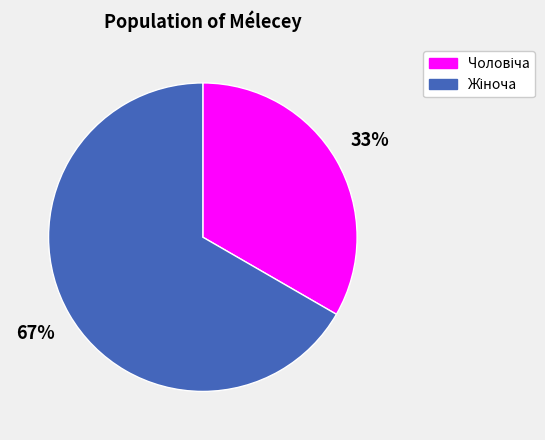

Is there any slice that represents more than half of the pie?

Yes